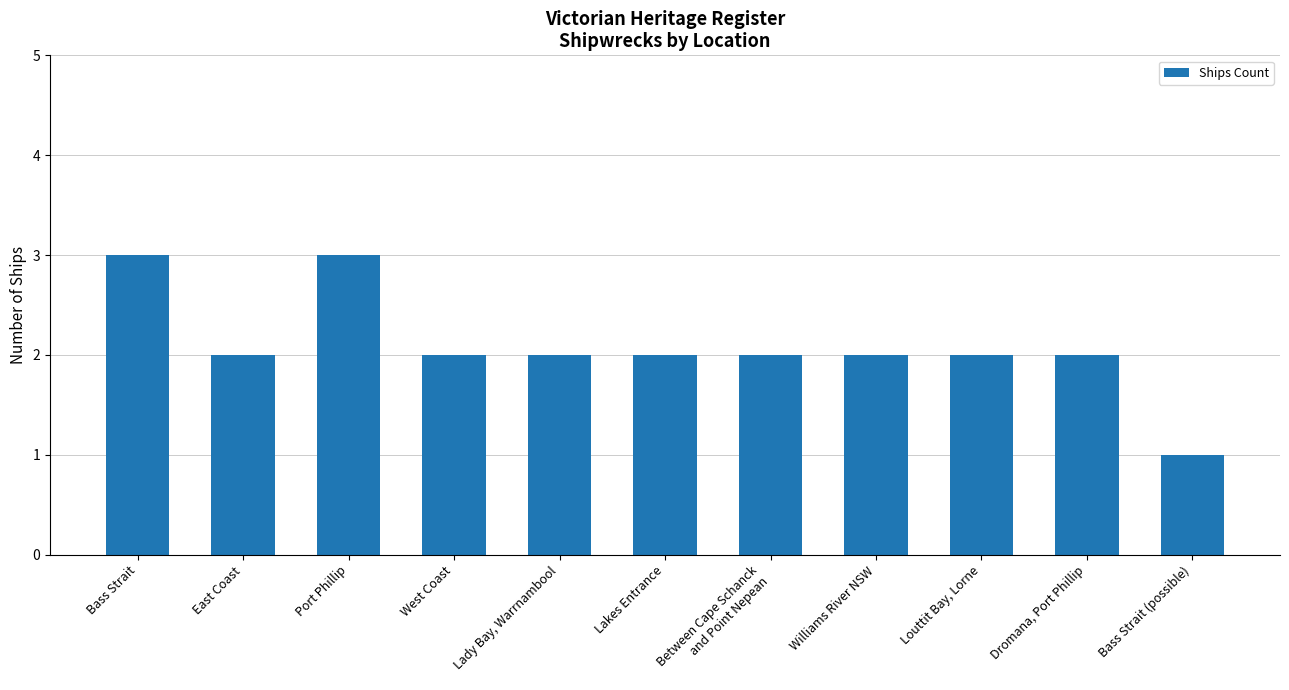

The chart shows a value of 3 at Lakes Entrance. True or false?

False